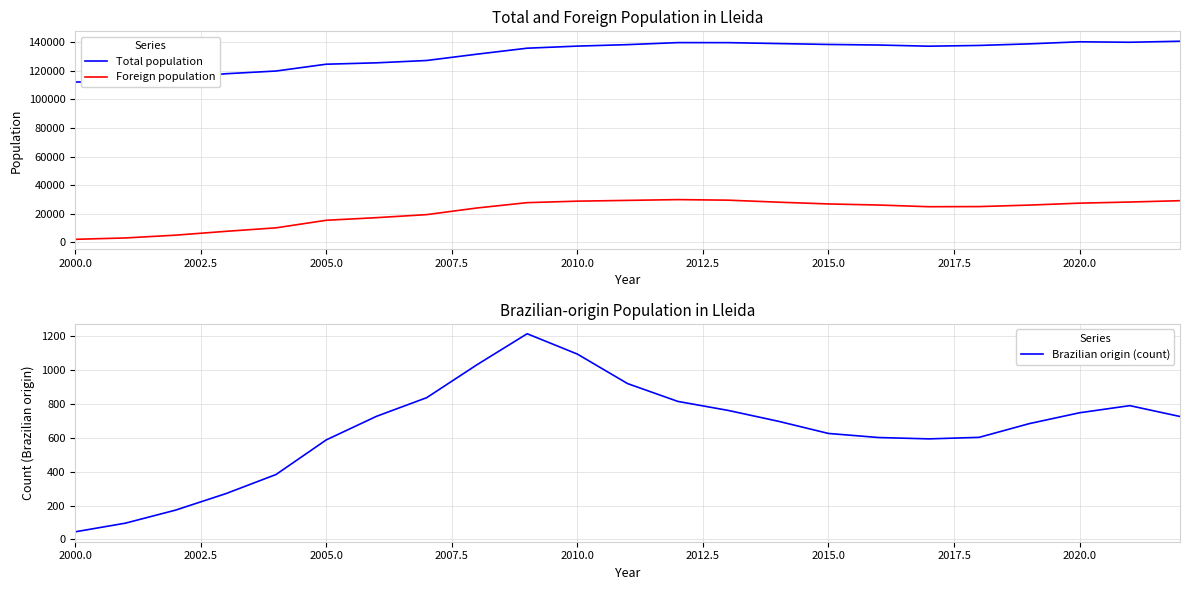

What is the sum of all Brazilian origin (count) values?

15008